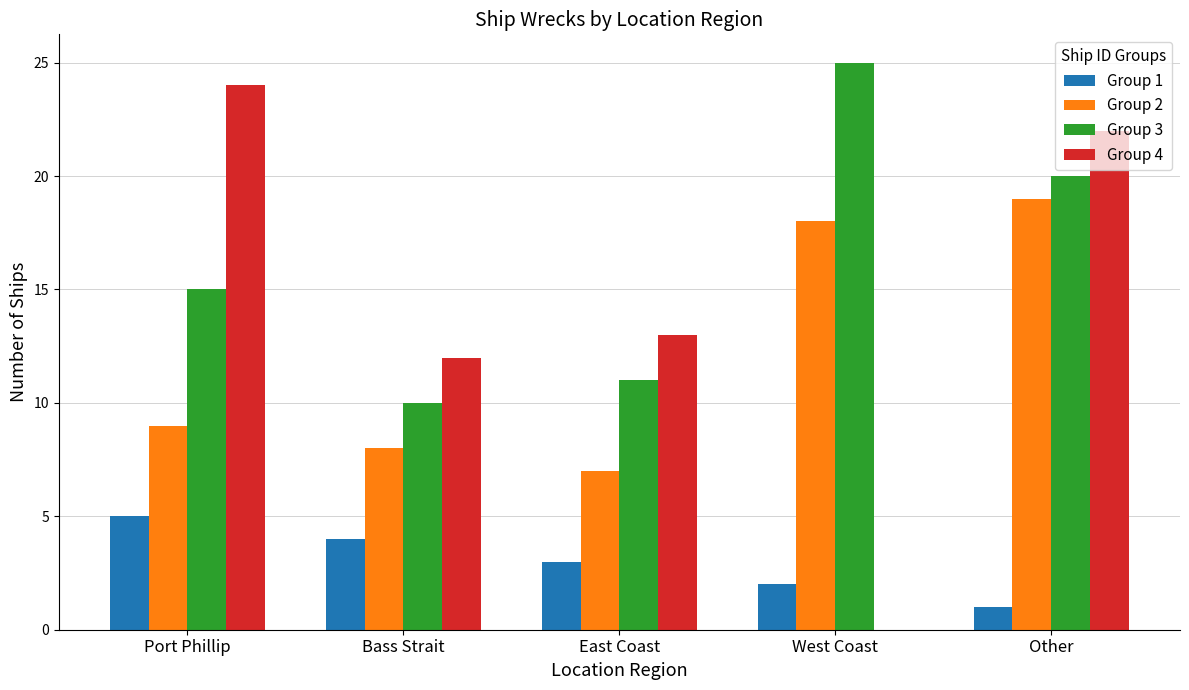

Which series has the largest total across all categories?

Group 3